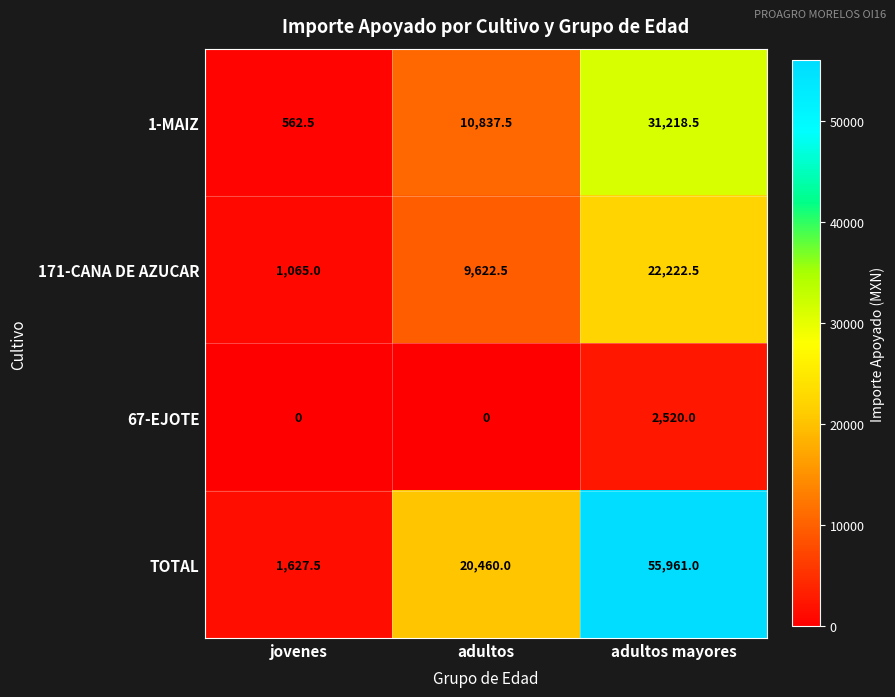

How many data points does each series have?

3